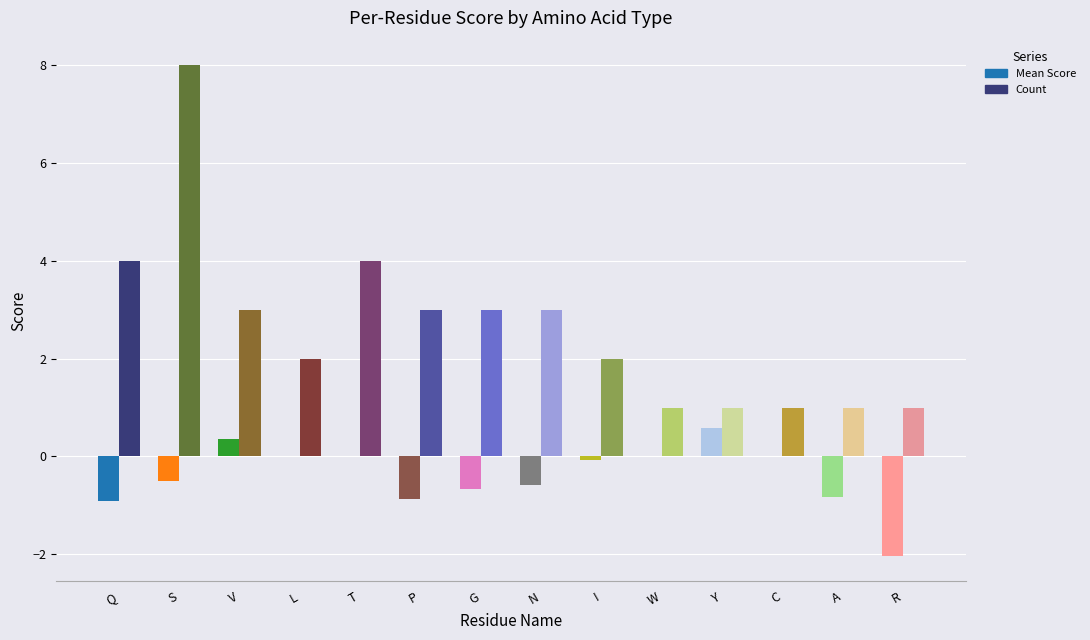

At which category is the sum across all series the highest?

S